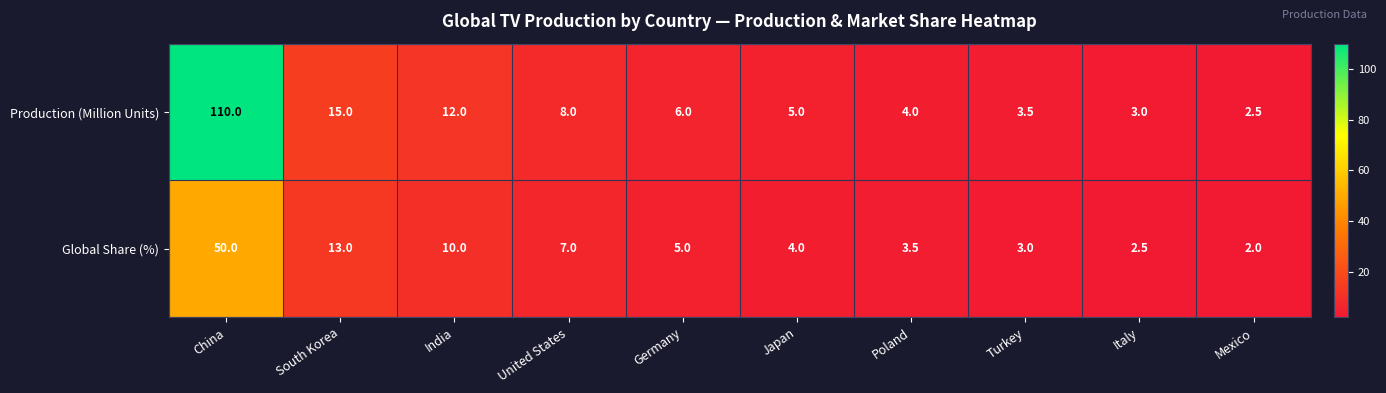

At which category is the sum across all series the highest?

China